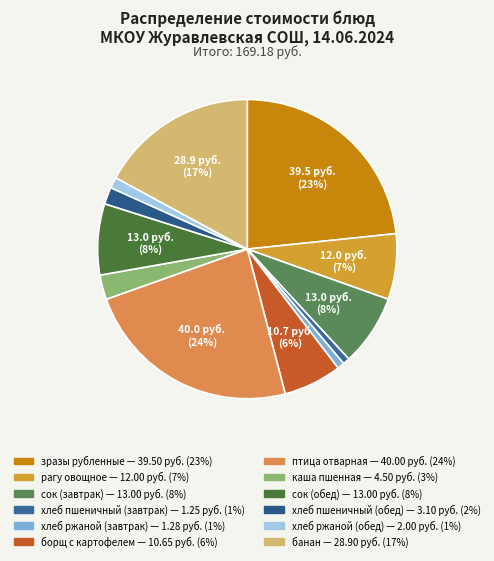

How many slices are in this pie chart?

12